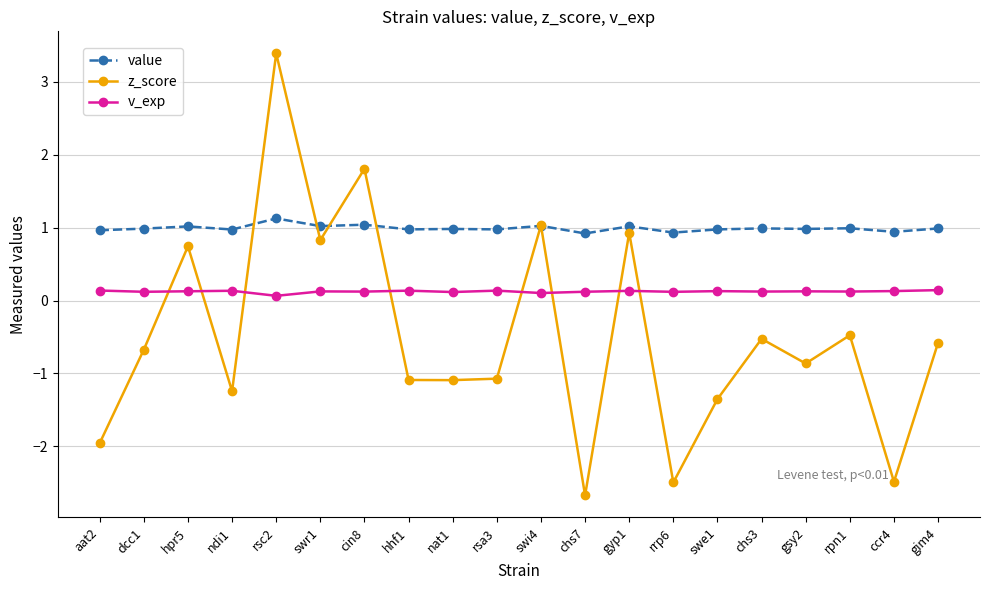

True or false: v_exp has a value of 0.1 at ndi1.

True